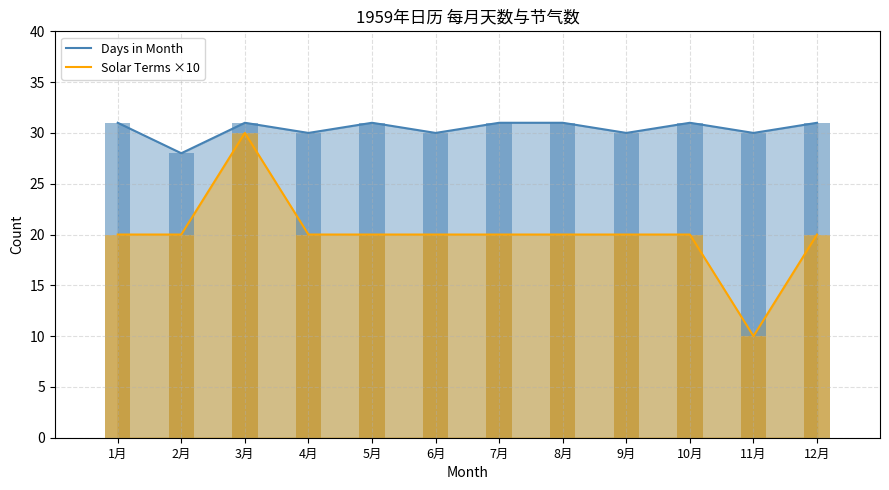

Is the value of Days in Month at 7月 greater than the value of Solar Terms ×10 at 11月?

Yes